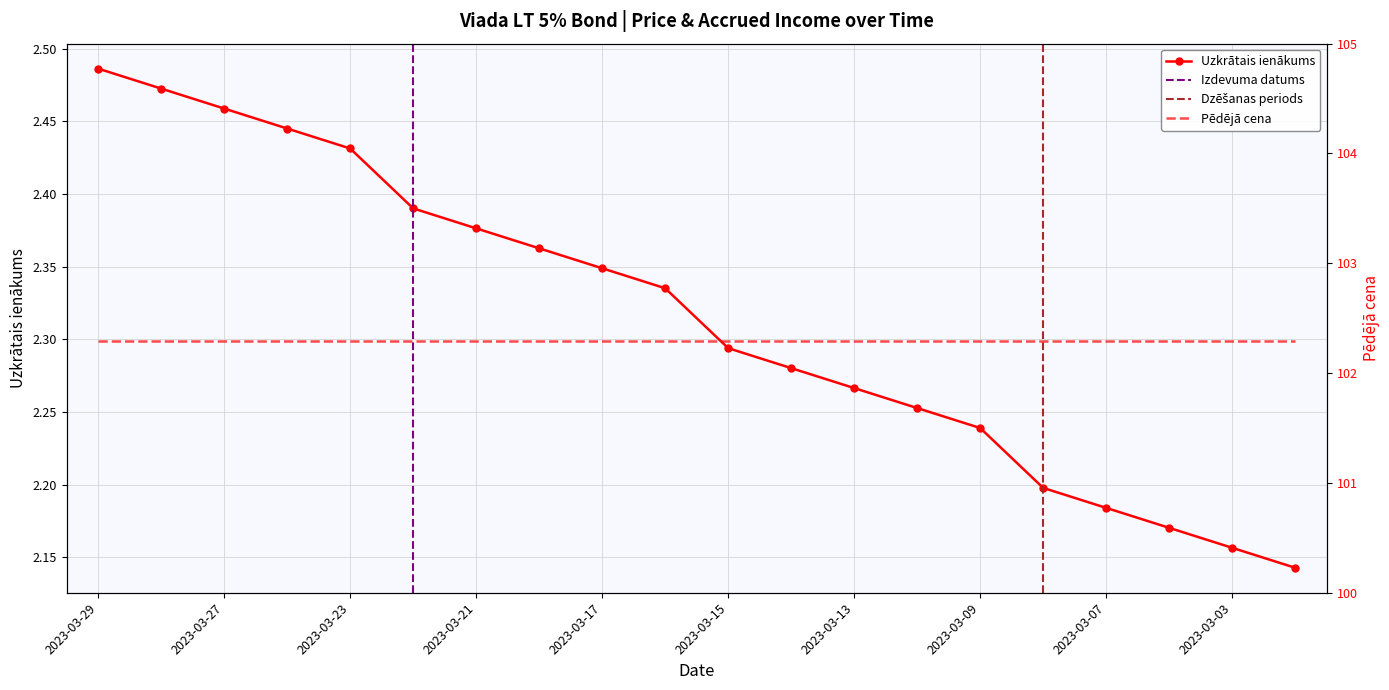

Is it true that Uzkrātais ienākums equals 3.9 at 2023-03-07?

False